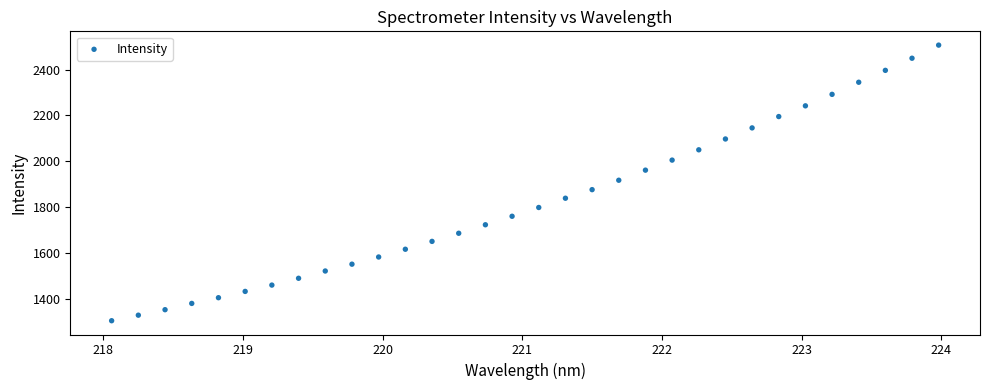

What is the range of Y values (max minus min)?

1200.4